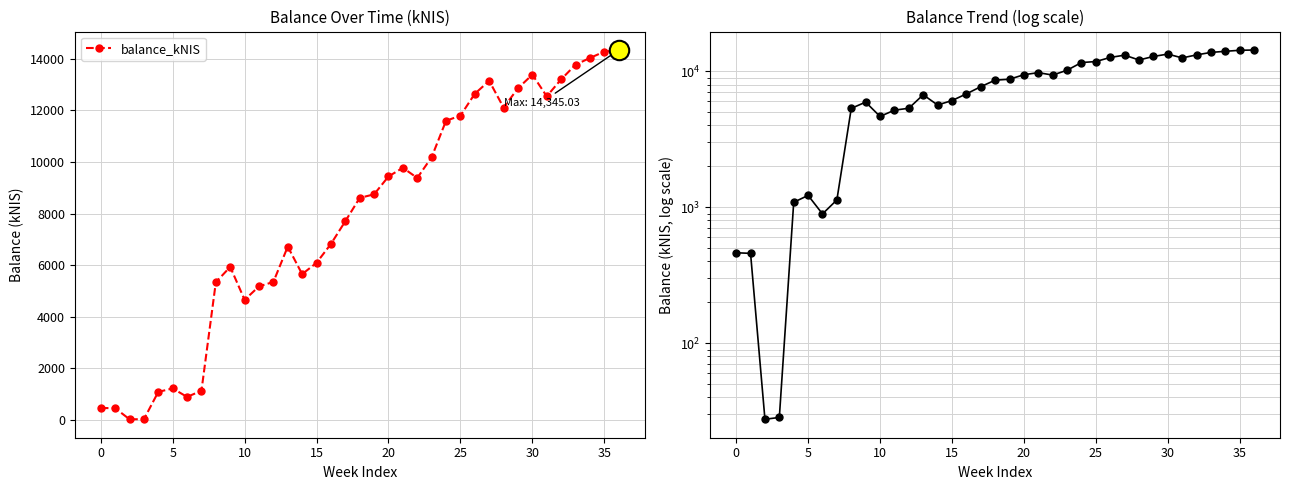

Is this an area chart (filled region under the line)?

No